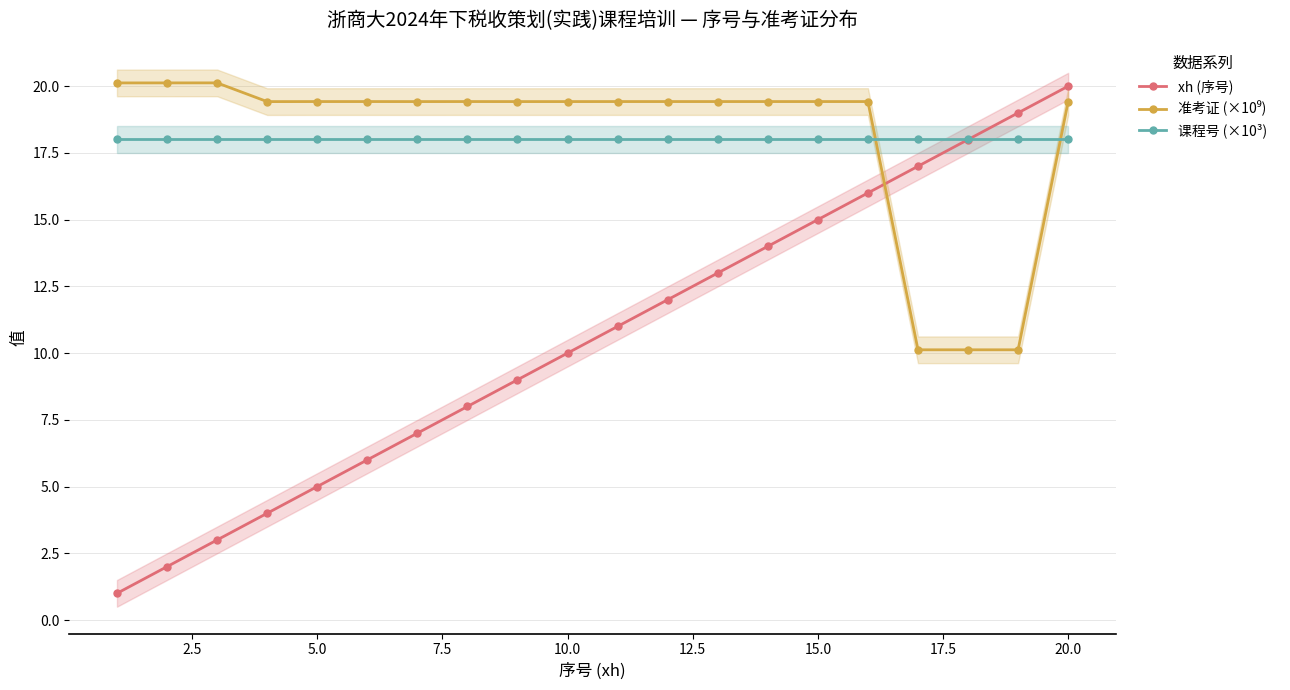

What is the highest value of the 课程号 (×10³) series?

18.0